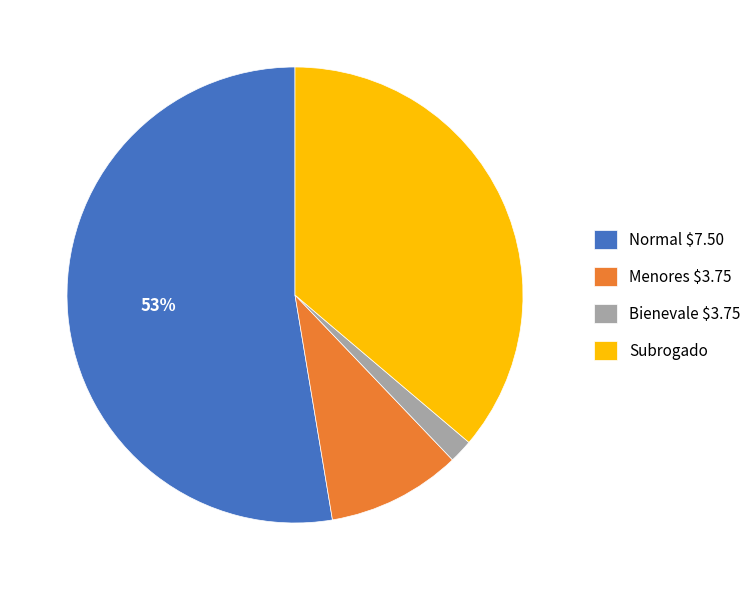

Do Menores $3.75 and Subrogado together represent more than half of the pie?

No